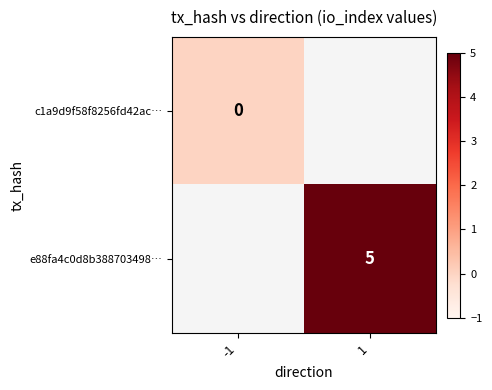

True or false: e88fa4c0d8b388703498… has a value of 8 at 1.

False